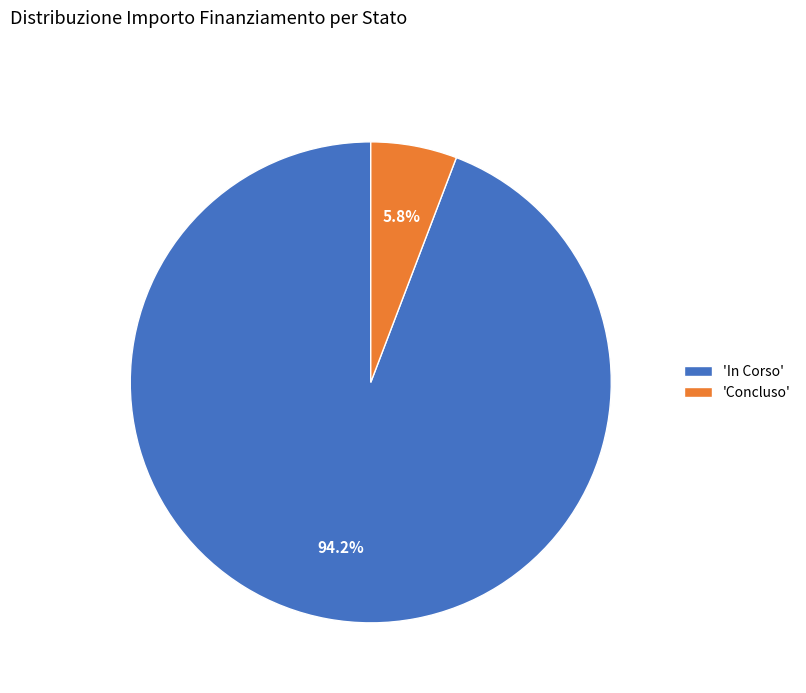

Rank the categories by value from highest to lowest.

'In Corso', 'Concluso'